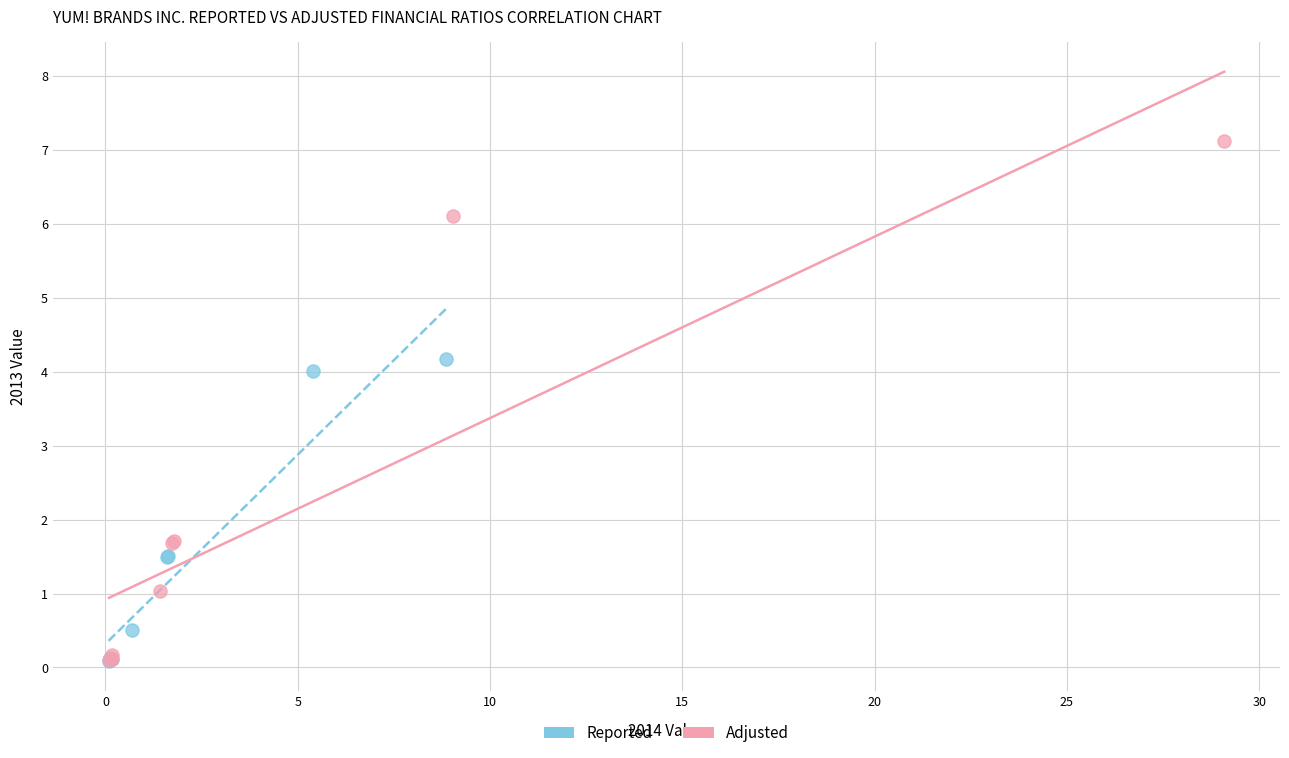

Which series contains the highest Y value?

Adjusted